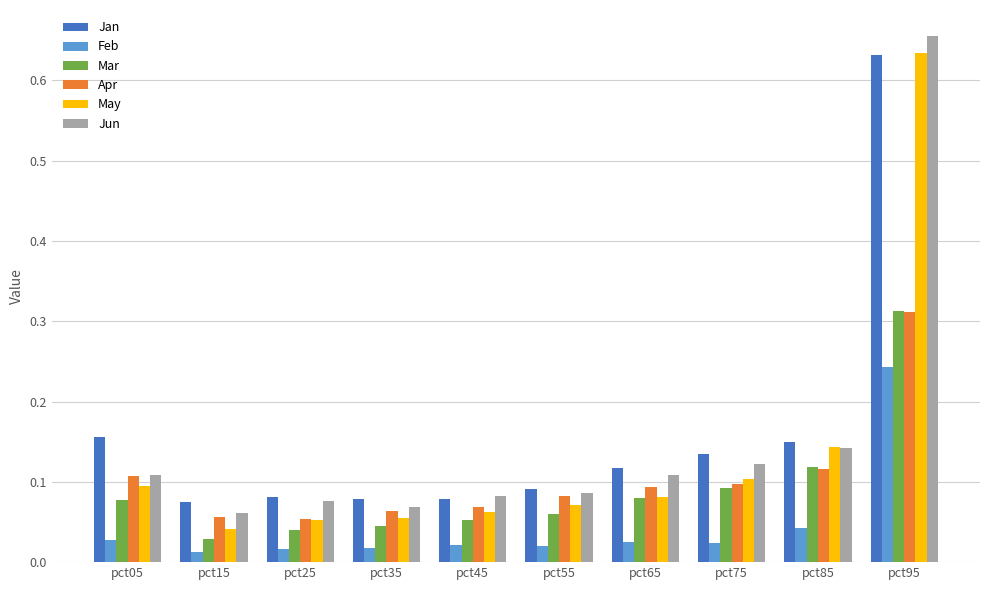

Is it true that Jan equals 0.1 at pct45?

True